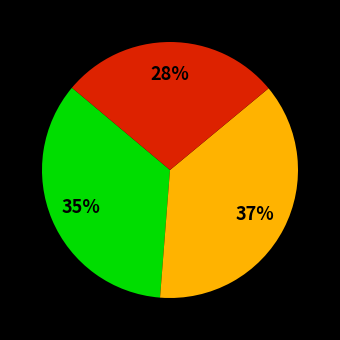

Does any single category account for the majority?

No